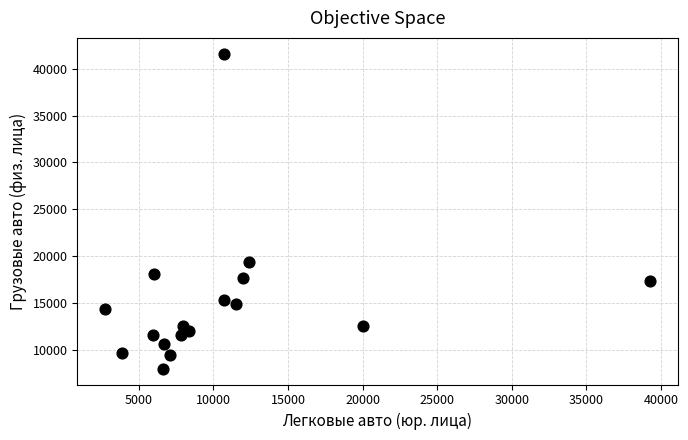

What Y value in the scatter plot is closest to 24805?

19443